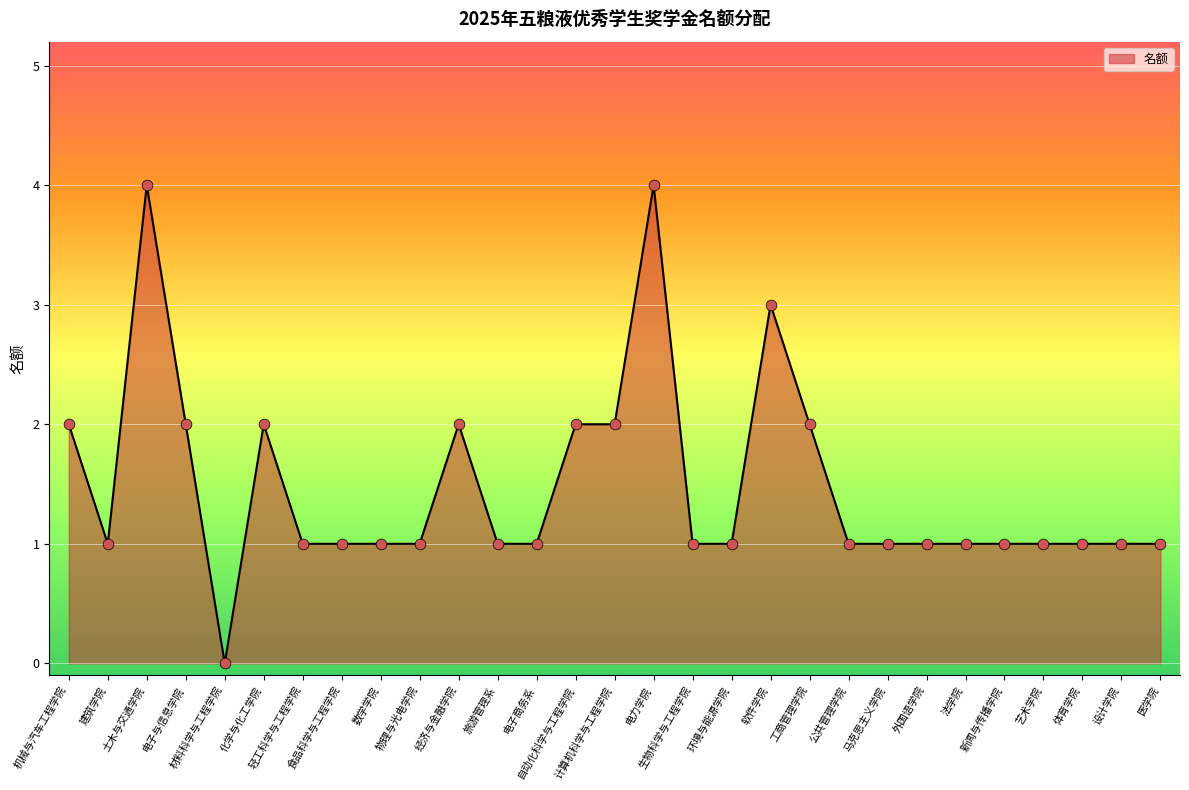

Approximately how many times larger is the value at 体育学院 compared to 外国语学院?

1.0